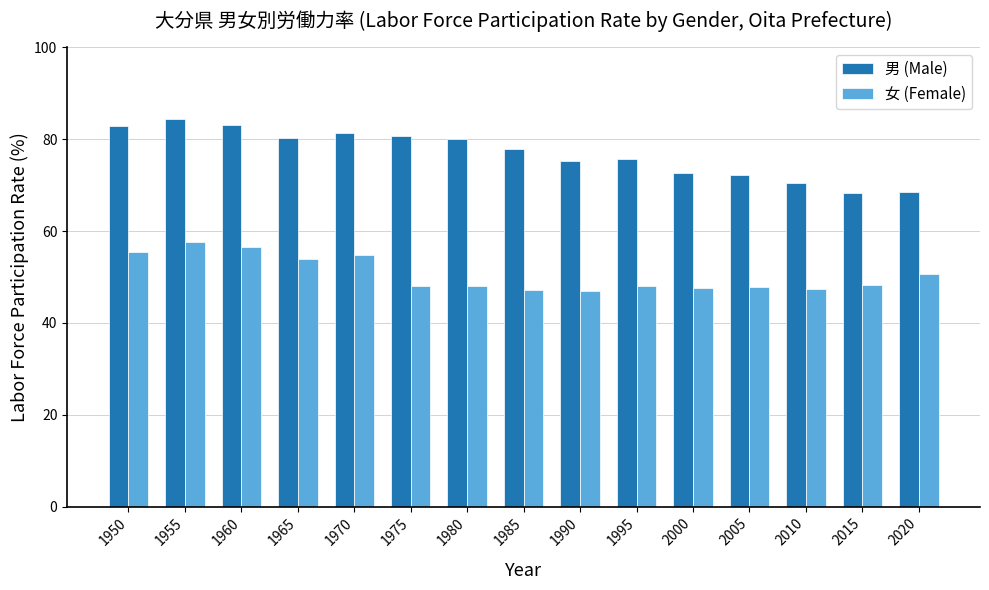

What is the difference between the highest and lowest values at 1975?

32.8